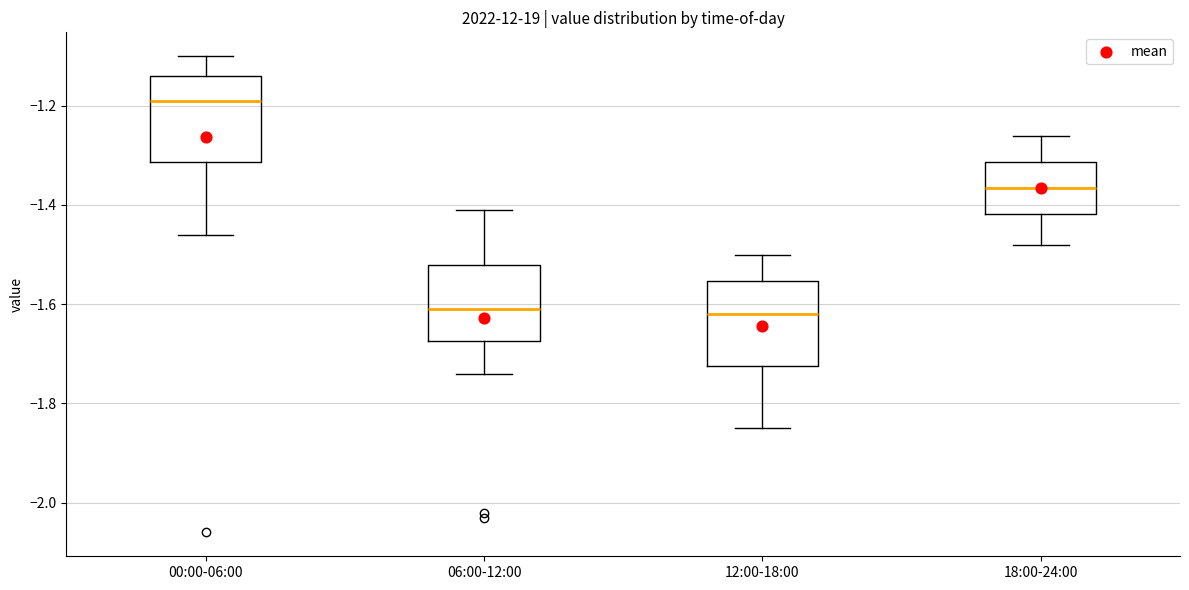

Reading left to right, read every box against the y-axis: the position of its median line, the range the box covers, and the ends of its whiskers. The values are not printed on the chart, so give them approximately, as read against the axis.

00:00-06:00: median -1.18, box -1.32 to -1.14, whiskers -1.46 to -1.10
06:00-12:00: median -1.60, box -1.68 to -1.52, whiskers -1.74 to -1.40
12:00-18:00: median -1.62, box -1.72 to -1.56, whiskers -1.84 to -1.50
18:00-24:00: median -1.36, box -1.42 to -1.32, whiskers -1.48 to -1.26